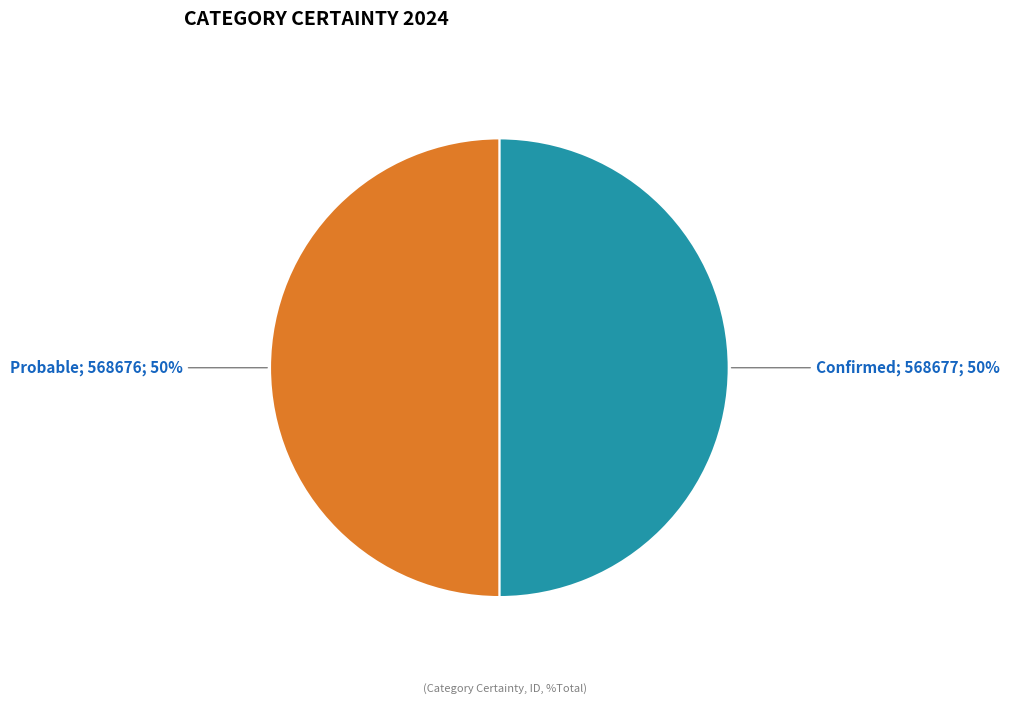

To the nearest percent, what is the average slice percentage?

50%